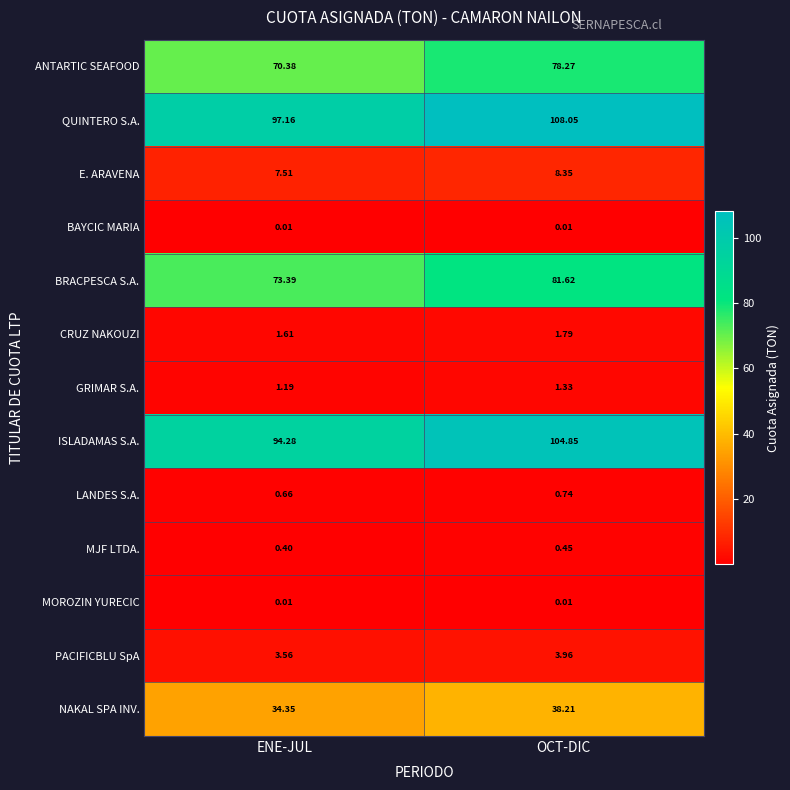

Which category has the lowest value in the ISLADAMAS S.A. series?

ENE-JUL